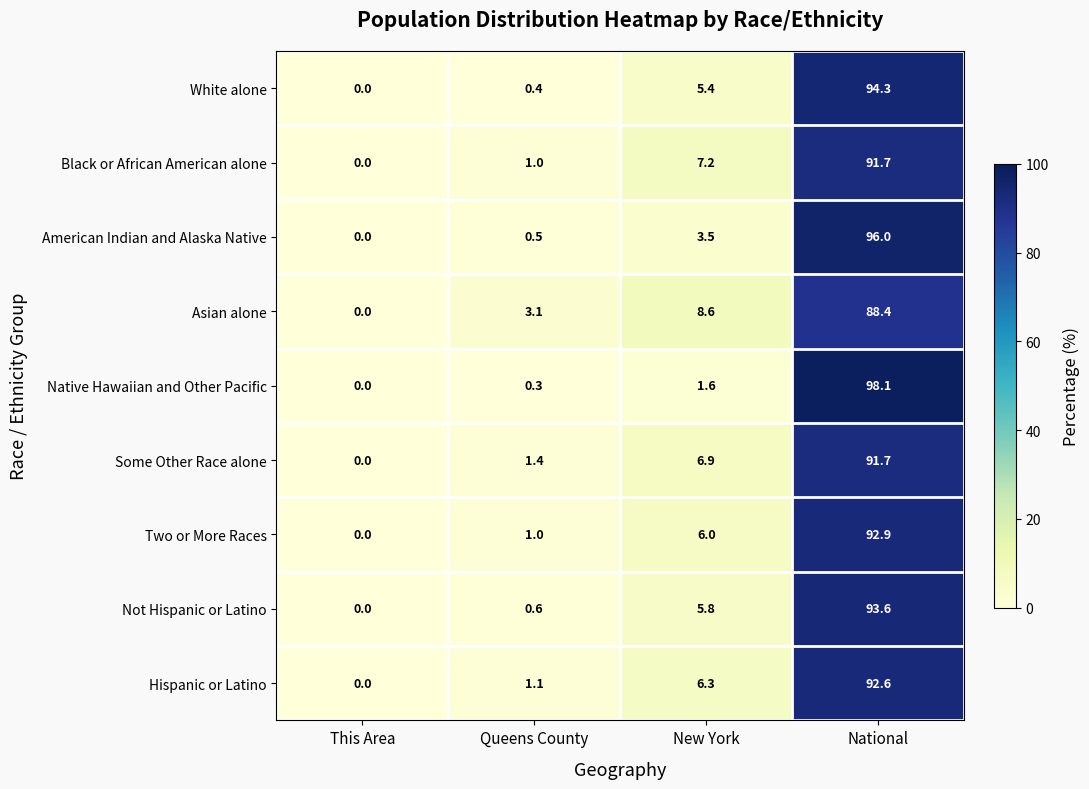

What is the difference between the American Indian and Alaska Native values at This Area and Queens County?

0.5